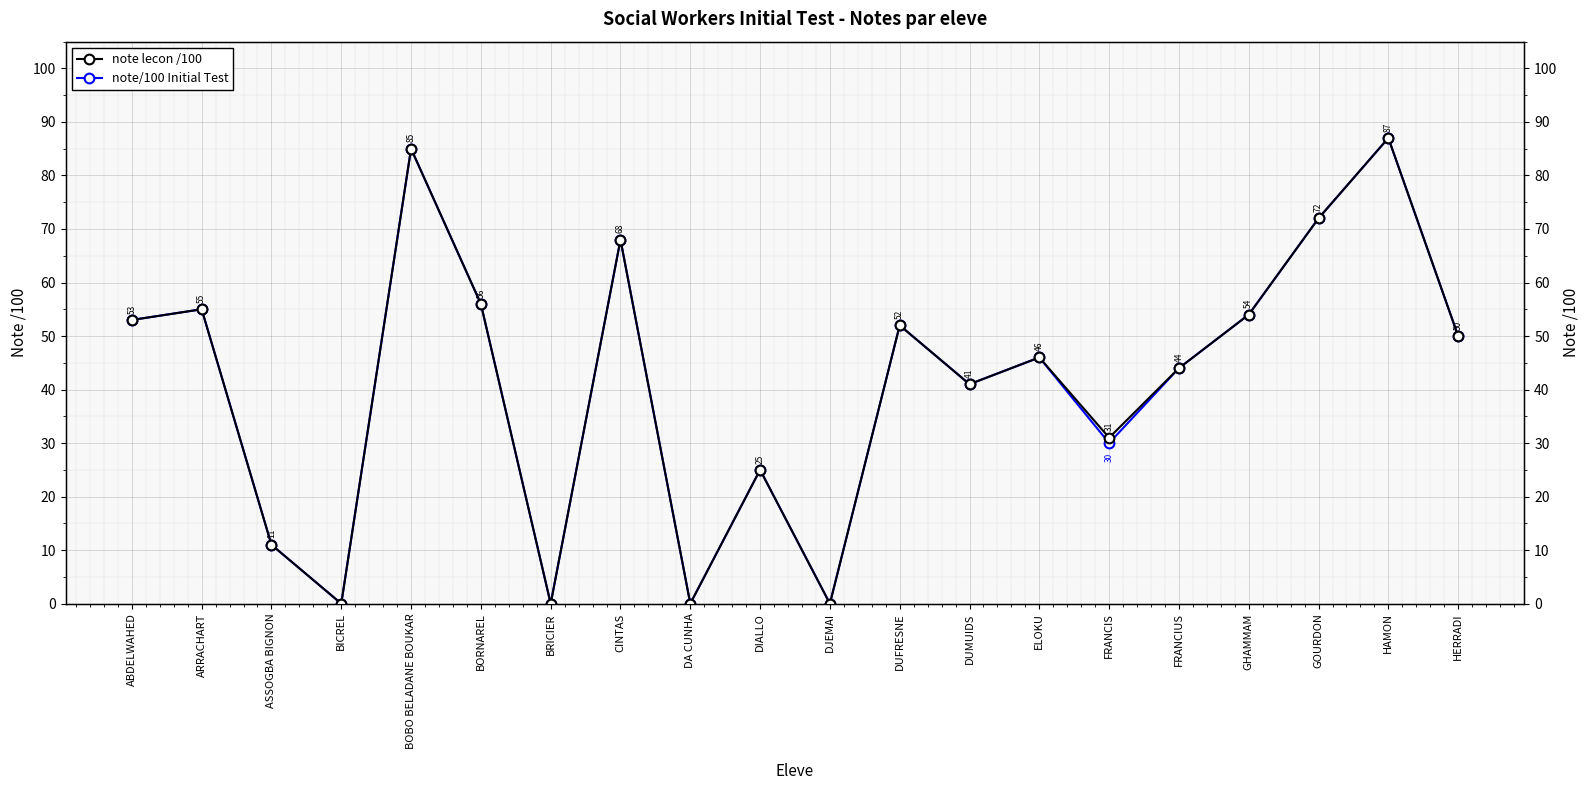

Between DUFRESNE and DA CUNHA, which is larger?

DUFRESNE